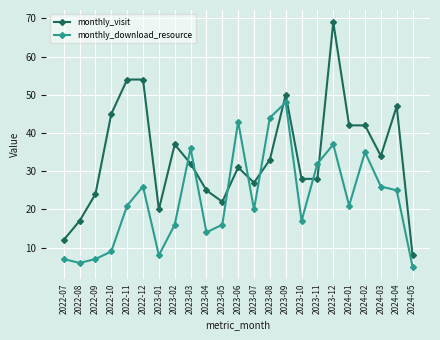

Which category has the lowest value in the monthly_visit series?

2024-05